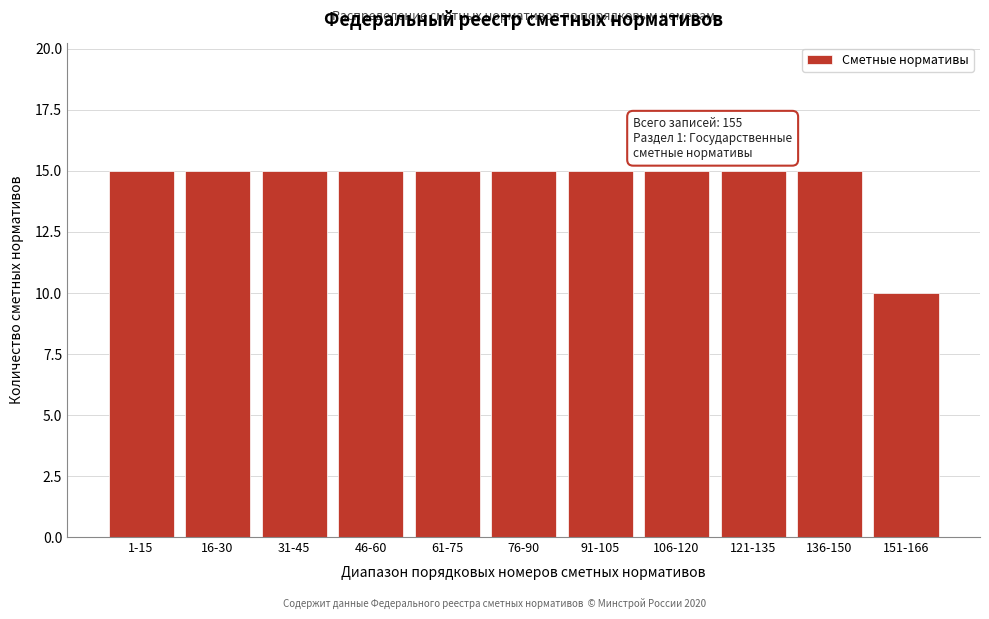

Reading left to right, extract all data points from this chart.

15	15	15	15	15	15	15	15	15	15	10